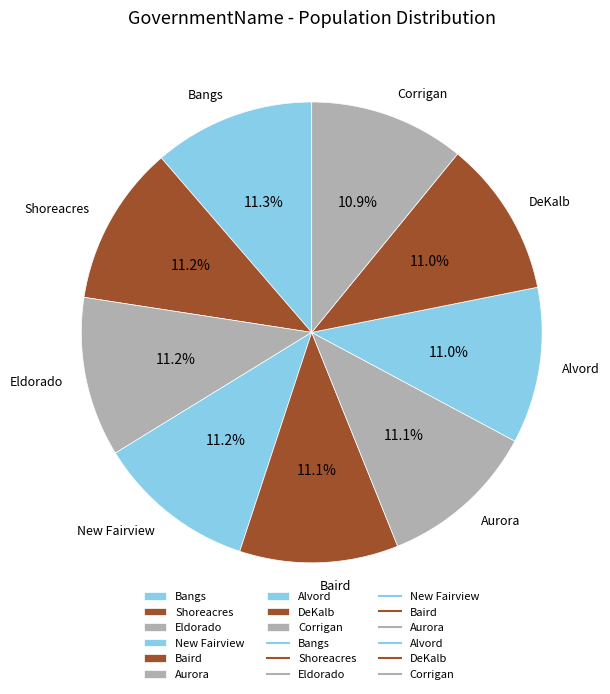

Approximately how many times larger is the value at New Fairview compared to Aurora?

1.0